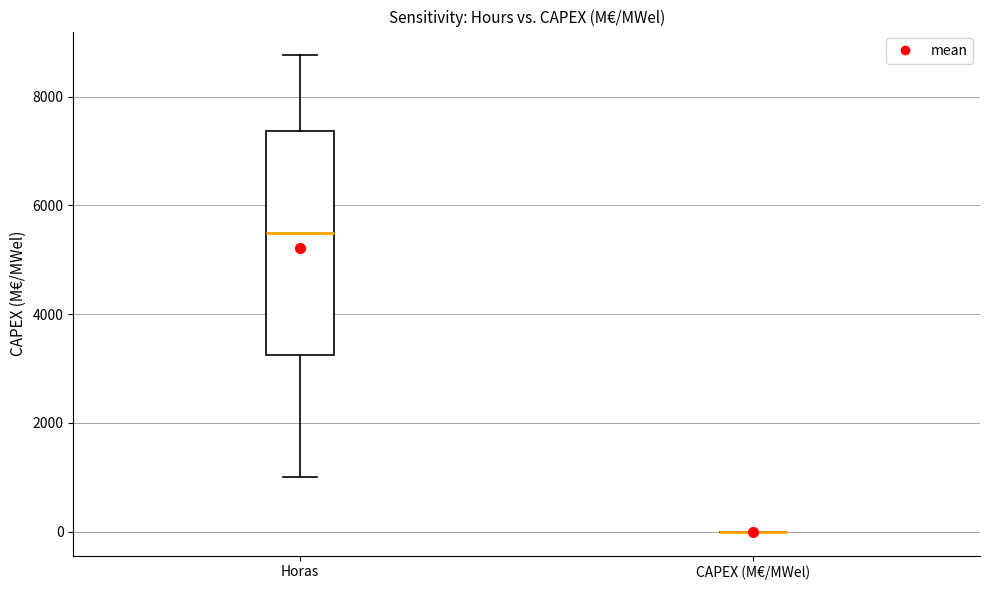

Reading left to right, read every box against the y-axis: the position of its median line, the range the box covers, and the ends of its whiskers. The values are not printed on the chart, so give them approximately, as read against the axis.

Horas: median 5600, box 3200 to 7400, whiskers 1000 to 8800
CAPEX (M€/MWel): box collapsed to a line at 0, whiskers 0 to 0